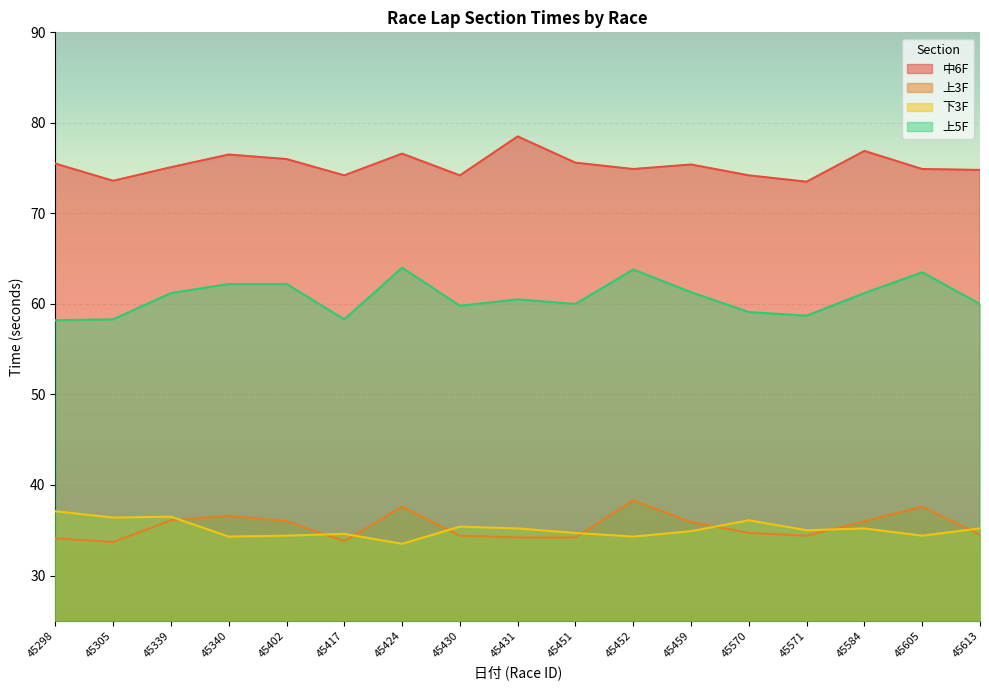

How many lines are shown in the chart?

4